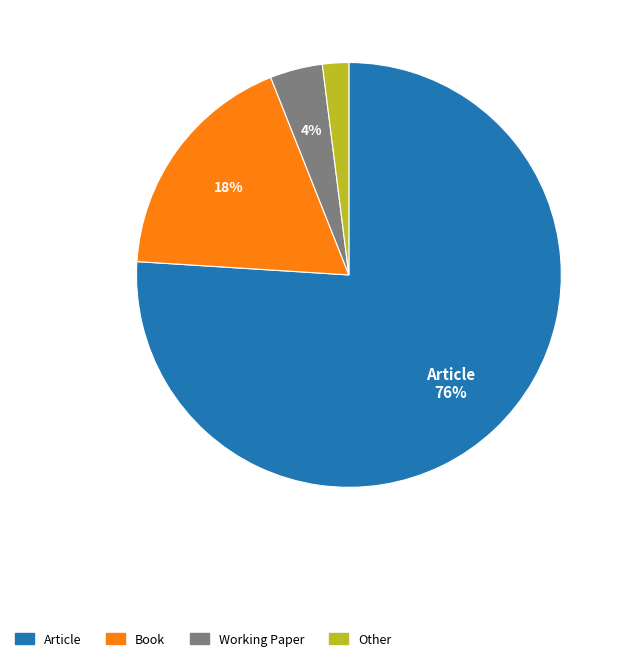

How many slices are in this pie chart?

4